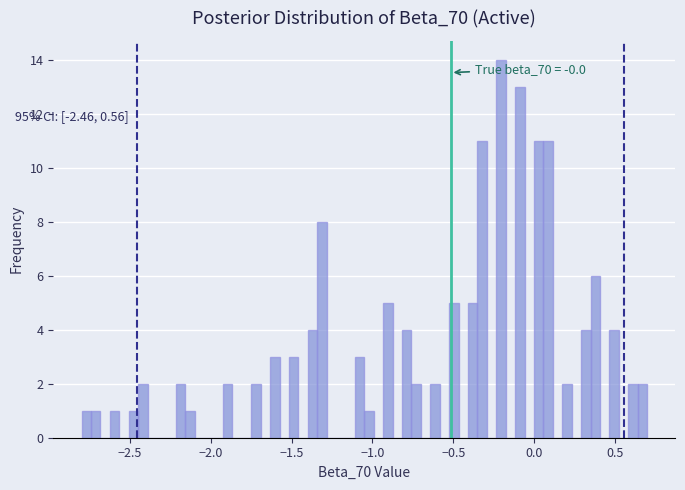

Read against the x-axis, roughly where is the centre of the tallest bar?

-0.20